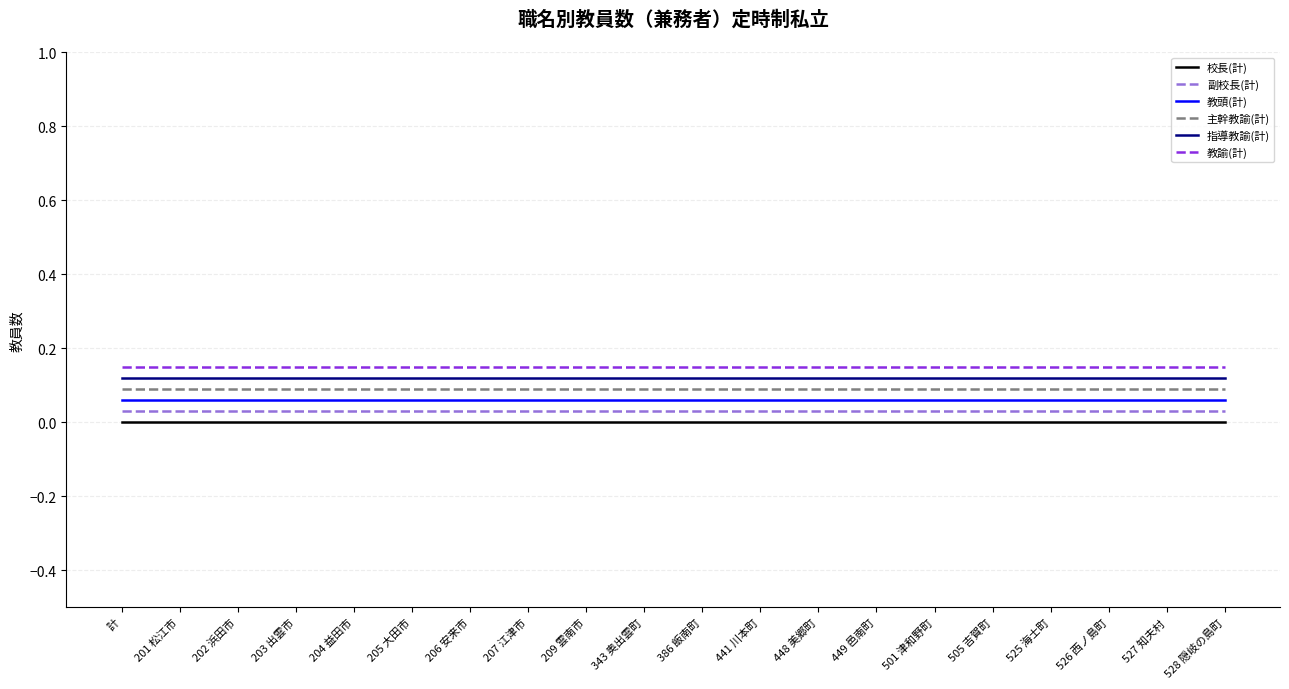

True or false: 副校長(計) and 教頭(計) intersect in this chart.

False